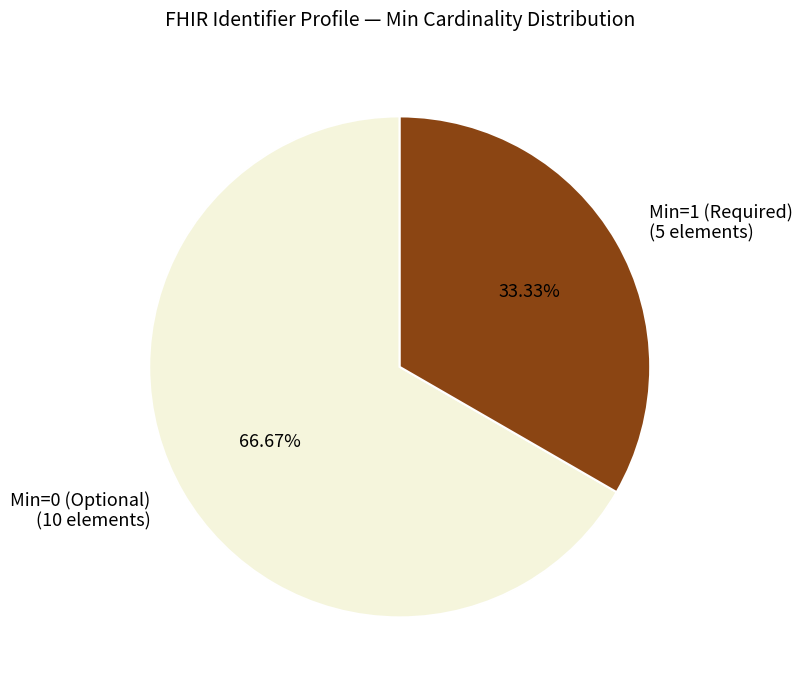

Which category accounts for the majority?

Min=0 (Optional)